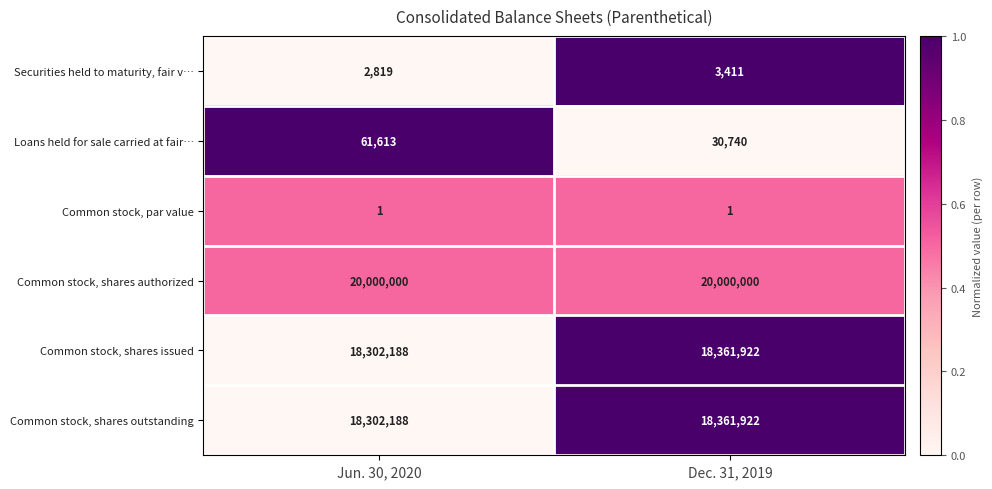

Which series has the largest total across all categories?

Common stock, shares authorized